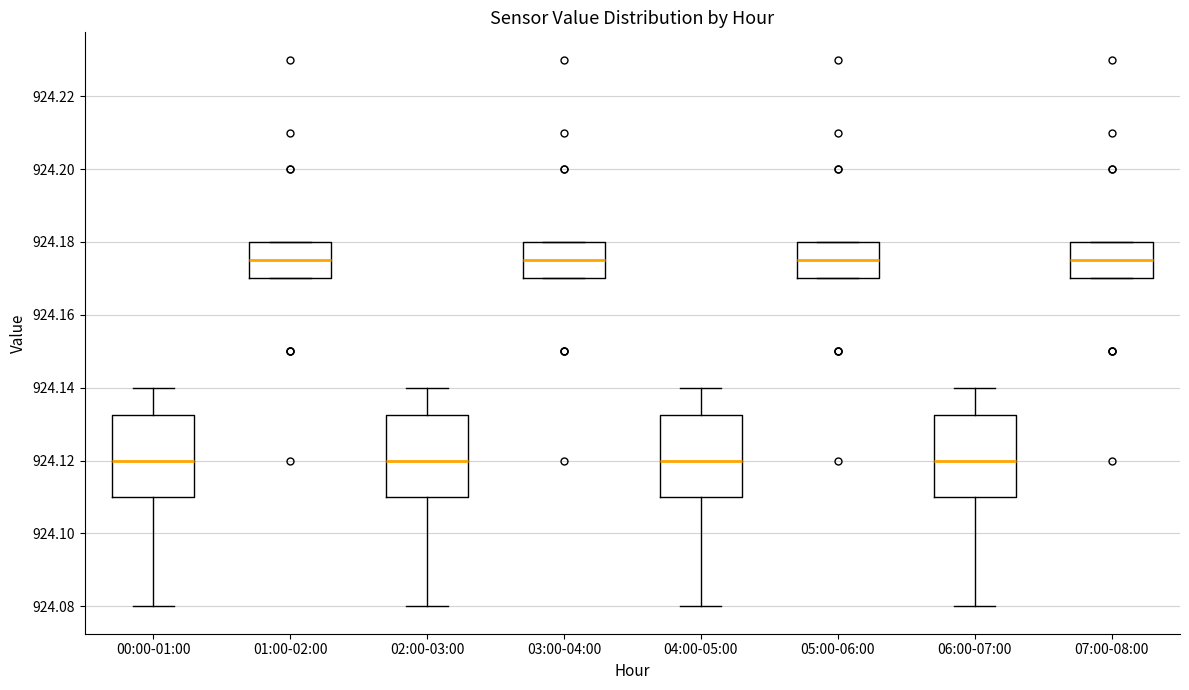

Reading left to right, transcribe this box plot: for each box, give where its median line is, the range the box spans, and where its two whiskers end, as read against the y-axis. The values are not printed on the chart, so give them approximately, as read against the axis.

00:00-01:00: median 924.120, box 924.110 to 924.132, whiskers 924.080 to 924.140
01:00-02:00: median 924.176, box 924.170 to 924.180, whiskers 924.170 to 924.180
02:00-03:00: median 924.120, box 924.110 to 924.132, whiskers 924.080 to 924.140
03:00-04:00: median 924.176, box 924.170 to 924.180, whiskers 924.170 to 924.180
04:00-05:00: median 924.120, box 924.110 to 924.132, whiskers 924.080 to 924.140
05:00-06:00: median 924.176, box 924.170 to 924.180, whiskers 924.170 to 924.180
06:00-07:00: median 924.120, box 924.110 to 924.132, whiskers 924.080 to 924.140
07:00-08:00: median 924.176, box 924.170 to 924.180, whiskers 924.170 to 924.180